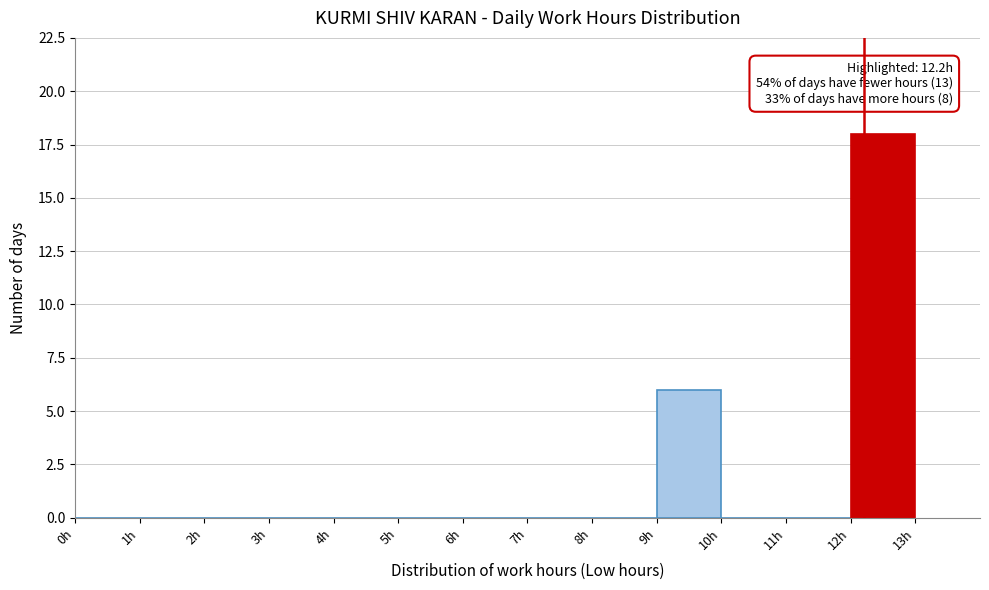

Which range on the x-axis has the tallest bar?

12 to 13